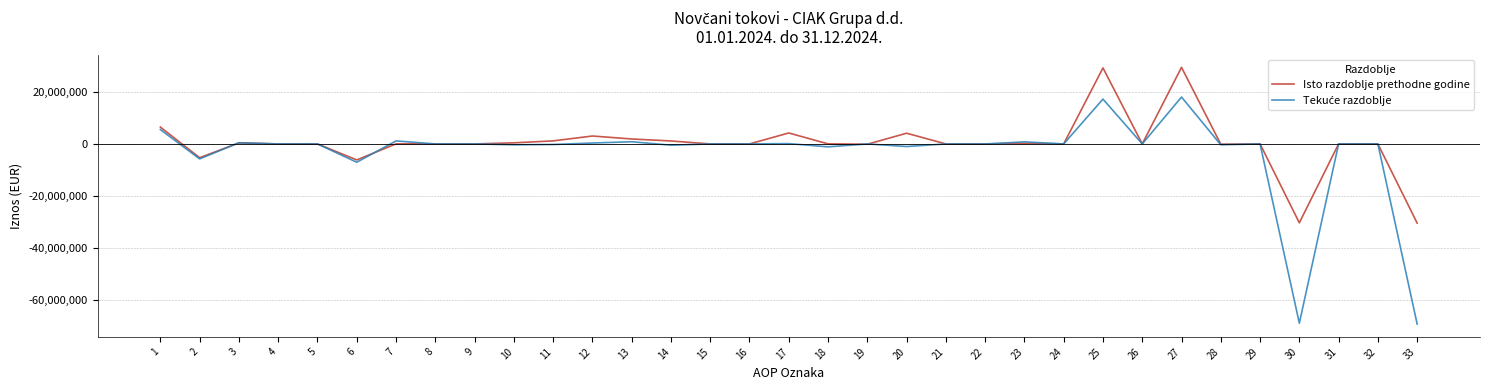

What is the highest value of the Isto razdoblje prethodne godine series?

29391117